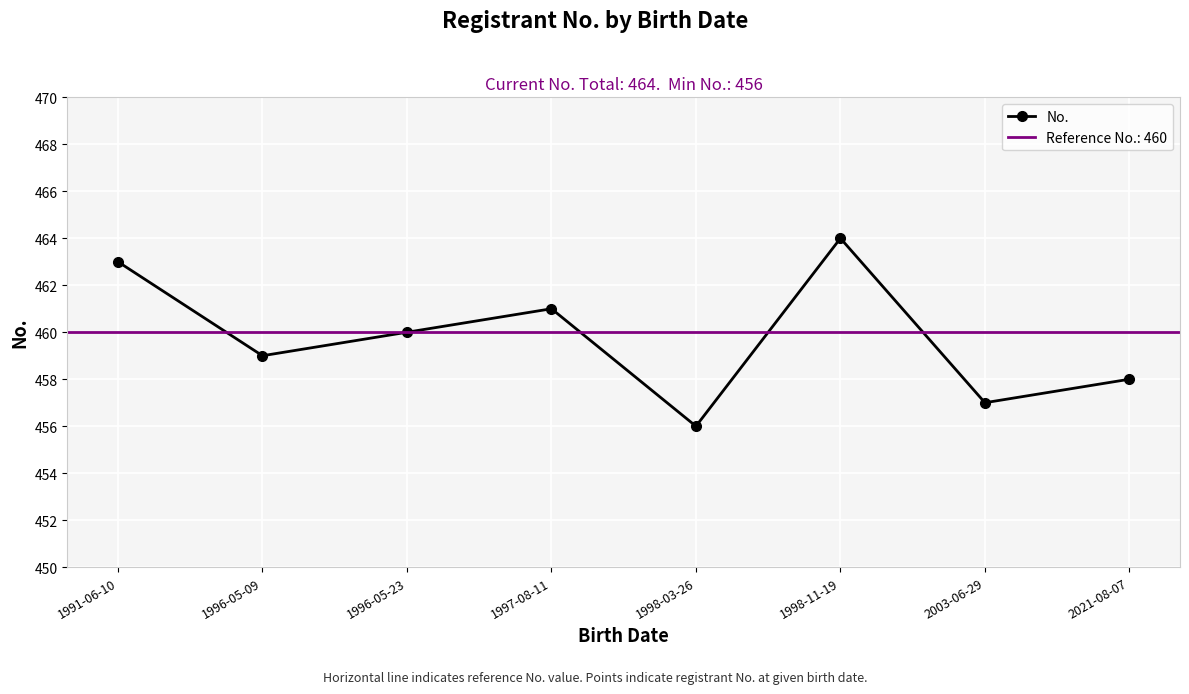

What is the sum of the values at 2021-08-07 and 1997-08-11?

919